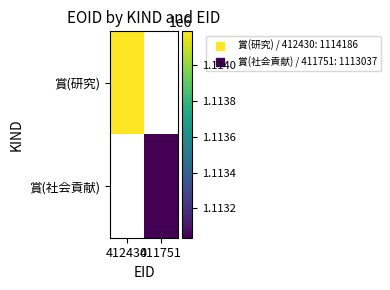

What is the greatest value displayed?

1114186.0